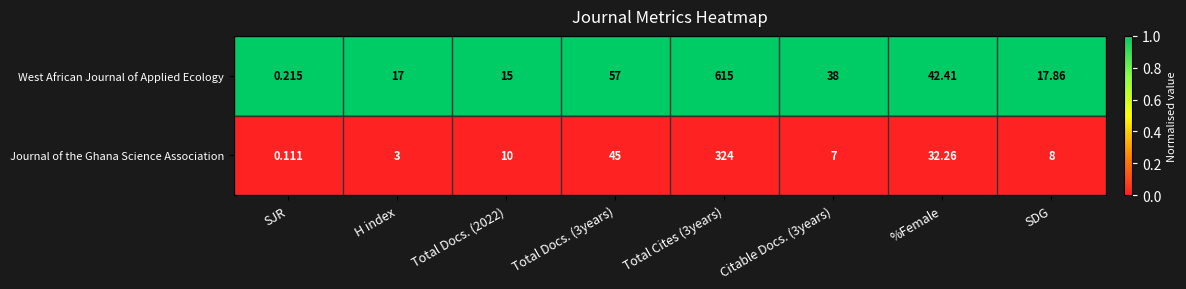

Is the value of West African Journal of Applied Ecology at %Female greater than the value of Journal of the Ghana Science Association at Total Docs. (3years)?

No